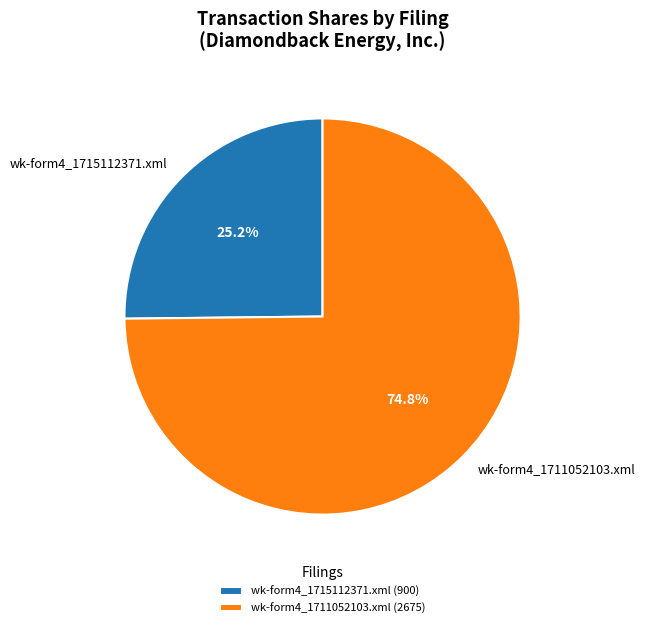

To the nearest percent, what is the difference between the largest and smallest slice percentages?

50%